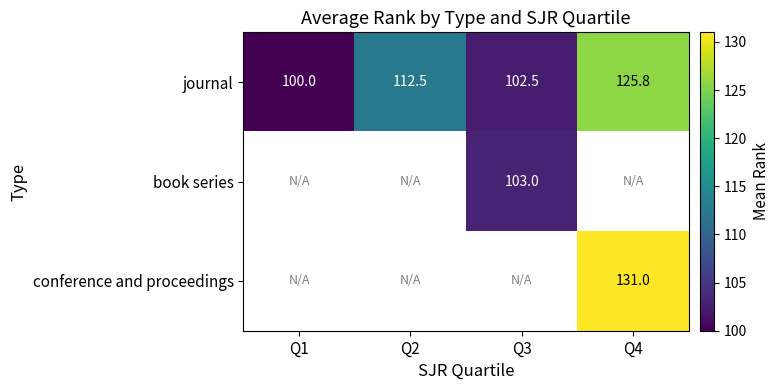

What is the difference between the journal values at Q2 and Q3?

10.0